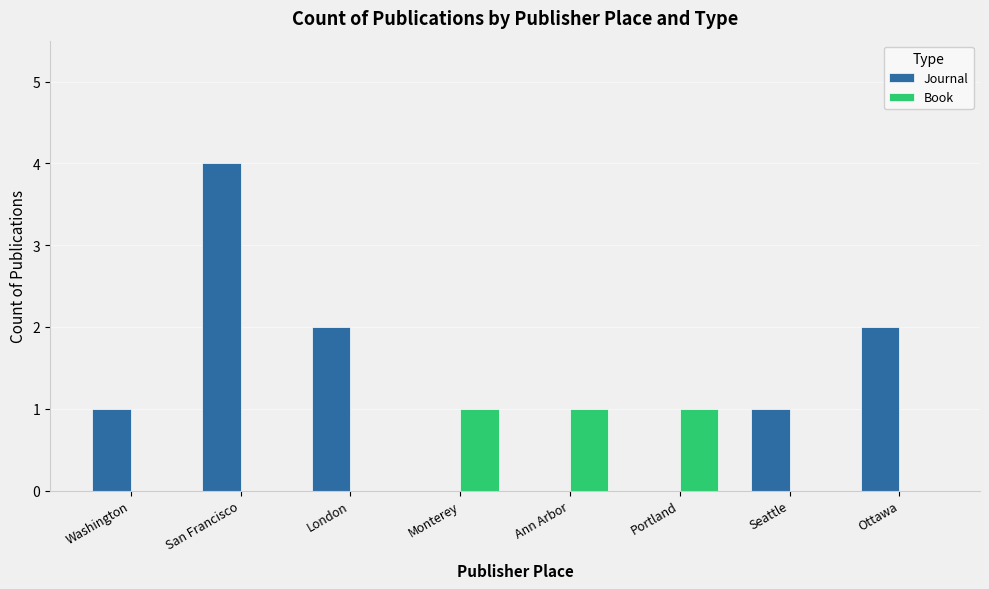

Which series has the largest total across all categories?

Journal